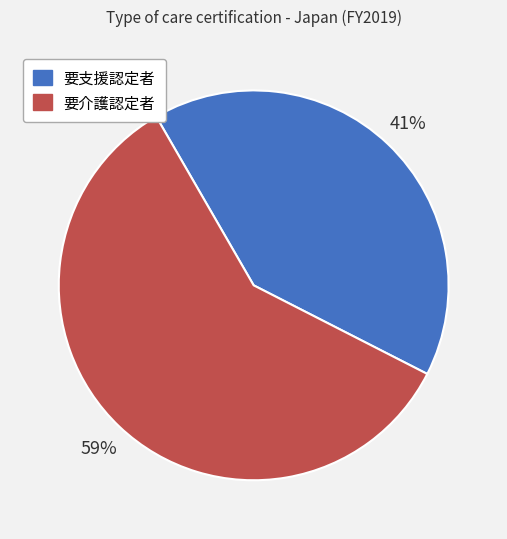

To the nearest percent, what is the combined percentage of 要支援認定者 and 要介護認定者?

100%